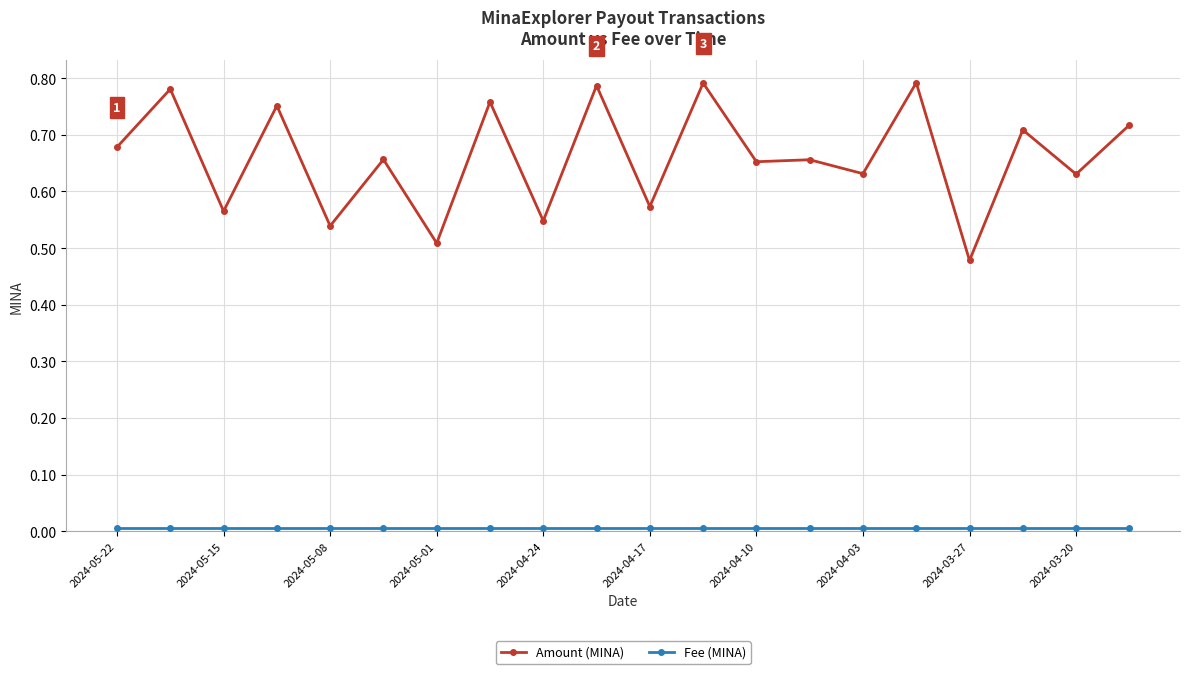

Which series has the largest total across all categories?

Amount (MINA)